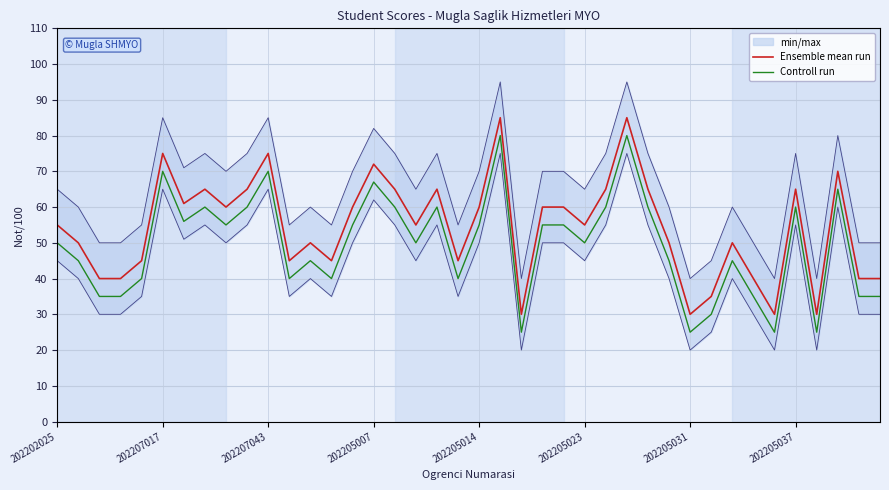

True or false: Controll run and Ensemble mean run intersect in this chart.

False